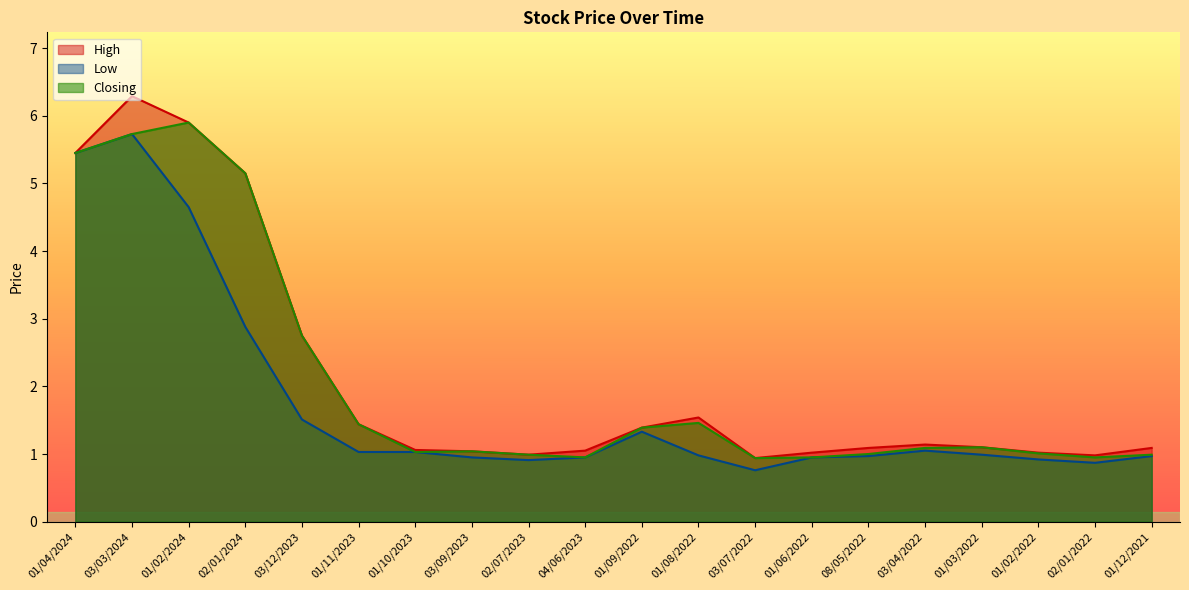

True or false: Low and High intersect in this chart.

False